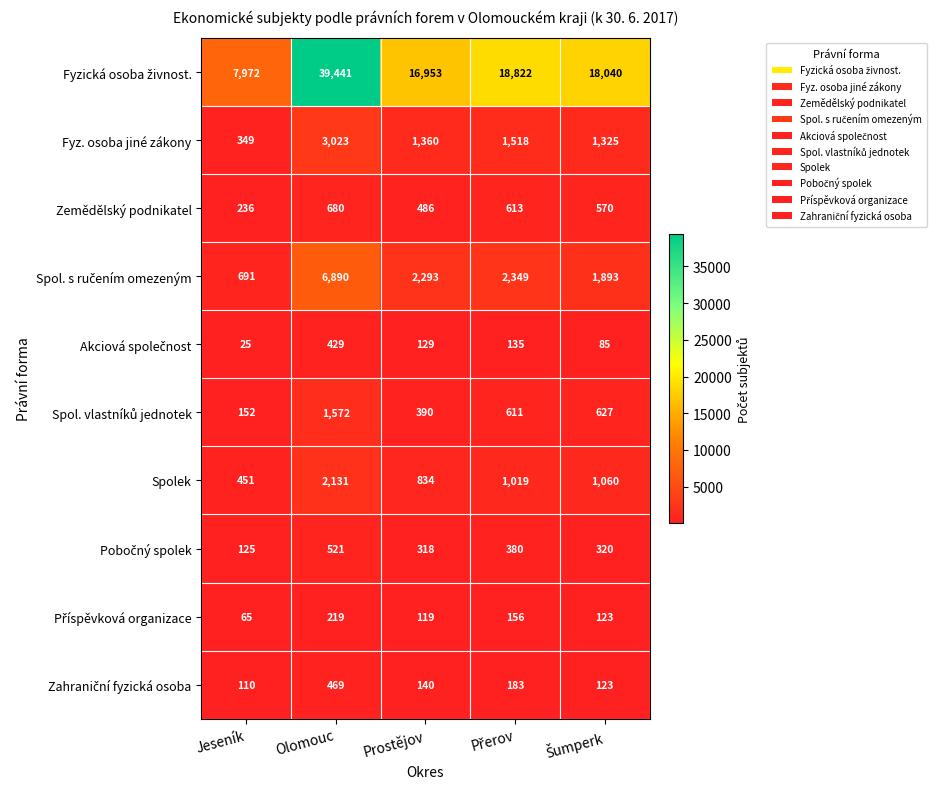

Is it true that Spolek equals 2131 at Olomouc?

True